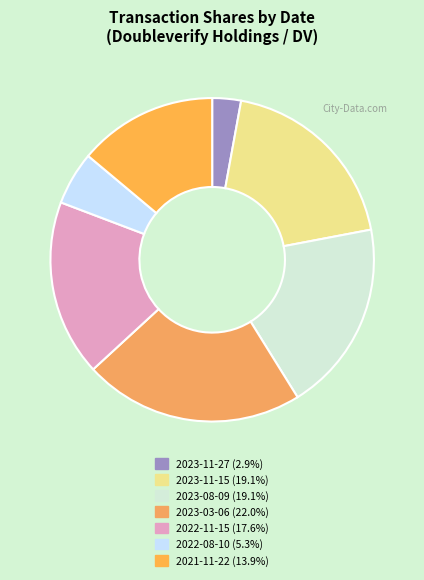

Is the sum of 2023-11-27 and 2022-11-15 greater than half?

No